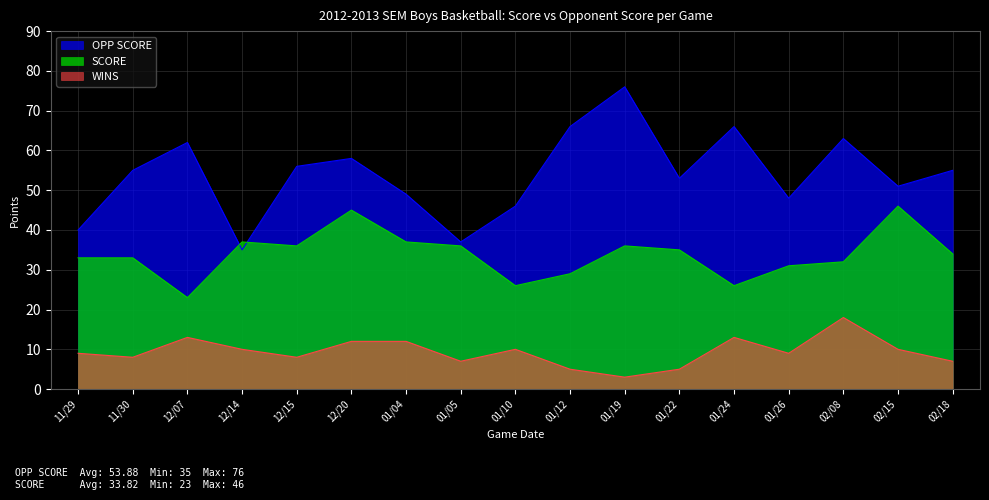

Where is the first local maximum for WINS?

12/07